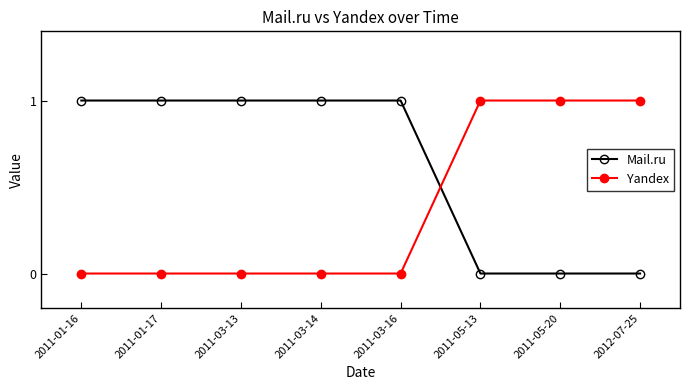

True or false: Yandex has a value of 1 at 2011-03-13.

False